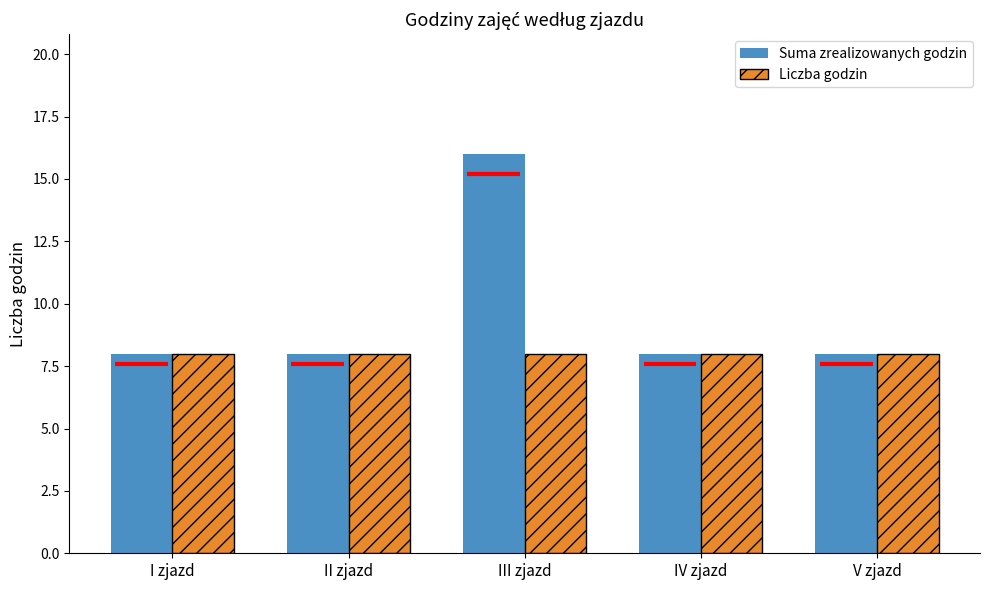

What is the label of the 3rd bar from the left?

III zjazd